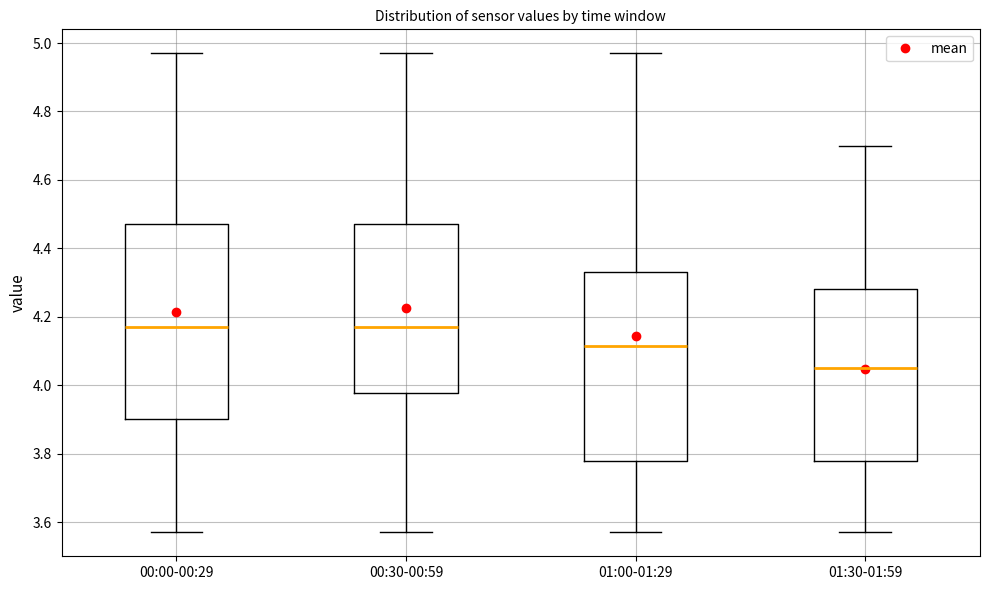

Reading left to right, read every box against the y-axis: the position of its median line, the range the box covers, and the ends of its whiskers. The values are not printed on the chart, so give them approximately, as read against the axis.

00:00-00:29: median 4.18, box 3.90 to 4.48, whiskers 3.58 to 4.98
00:30-00:59: median 4.18, box 3.98 to 4.48, whiskers 3.58 to 4.98
01:00-01:29: median 4.12, box 3.78 to 4.34, whiskers 3.58 to 4.98
01:30-01:59: median 4.06, box 3.78 to 4.28, whiskers 3.58 to 4.70